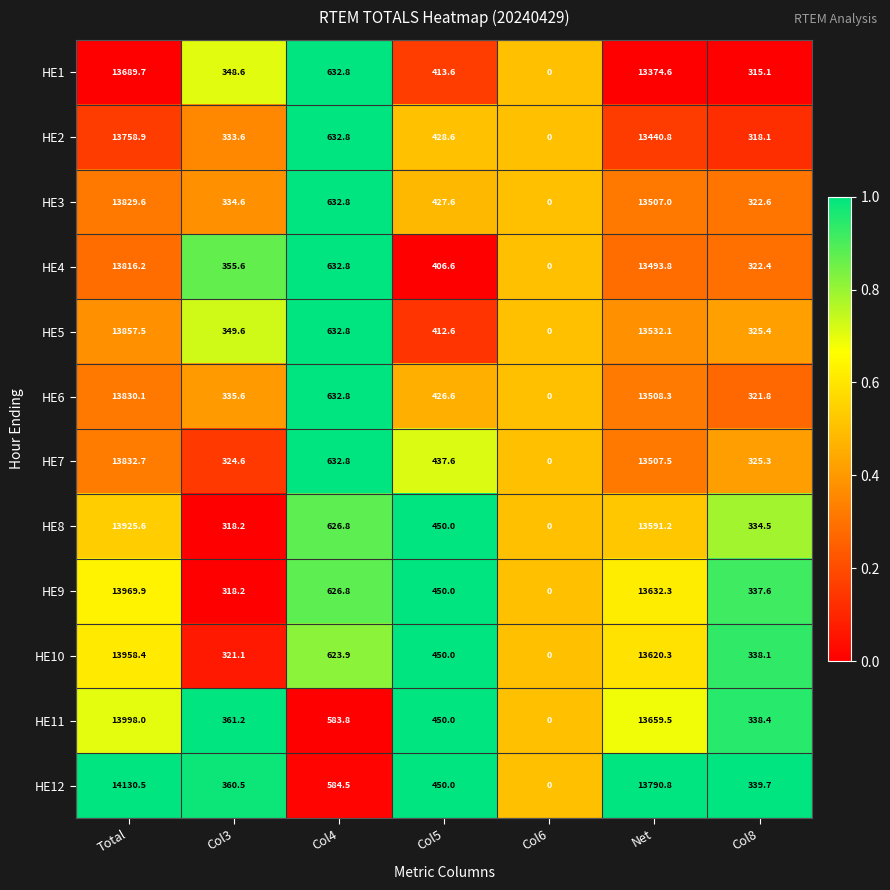

The HE4 series shows 454.9 at Col8. True or false?

False